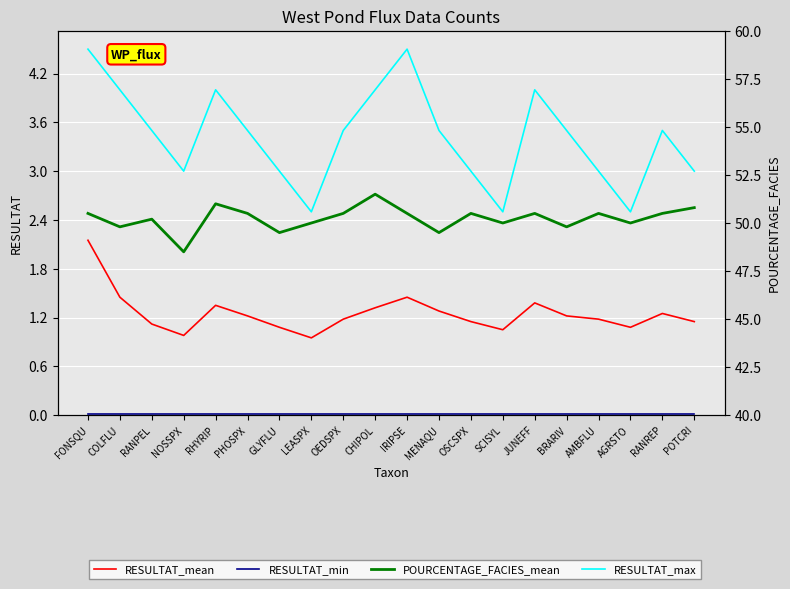

Is it true that POURCENTAGE_FACIES_mean equals 50.8 at POTCRI?

True